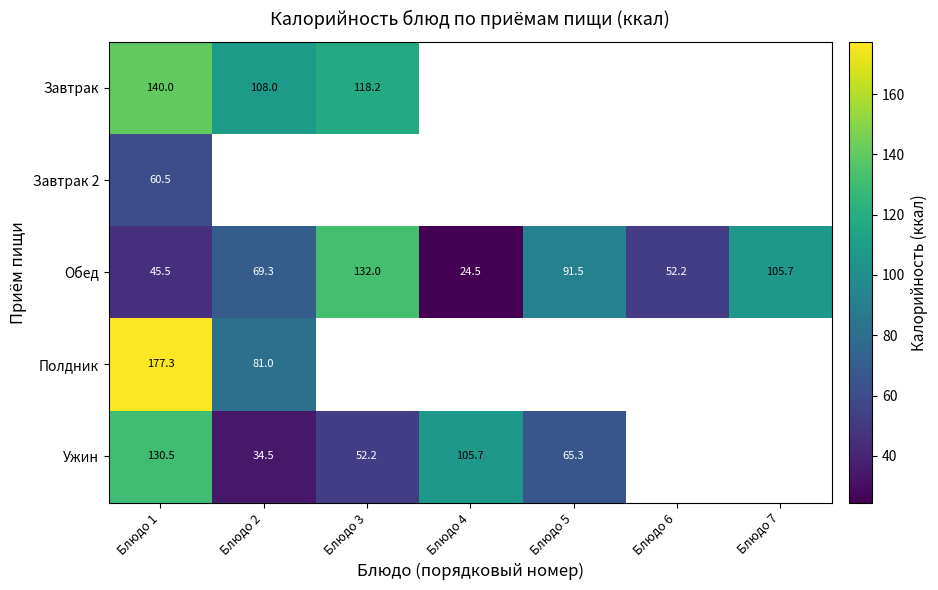

At Блюдо 1, list the series in order from smallest to largest.

Обед, Завтрак 2, Ужин, Завтрак, Полдник